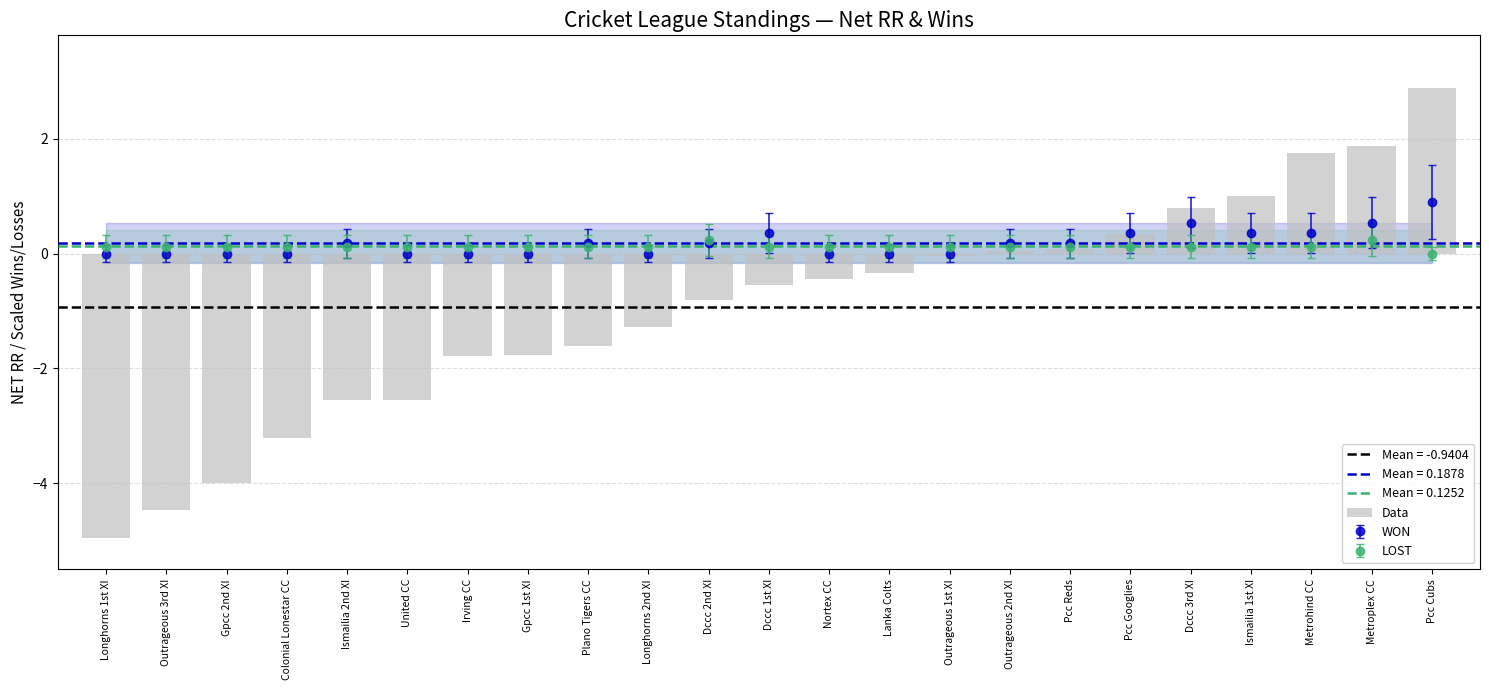

What is the average value?

-0.9